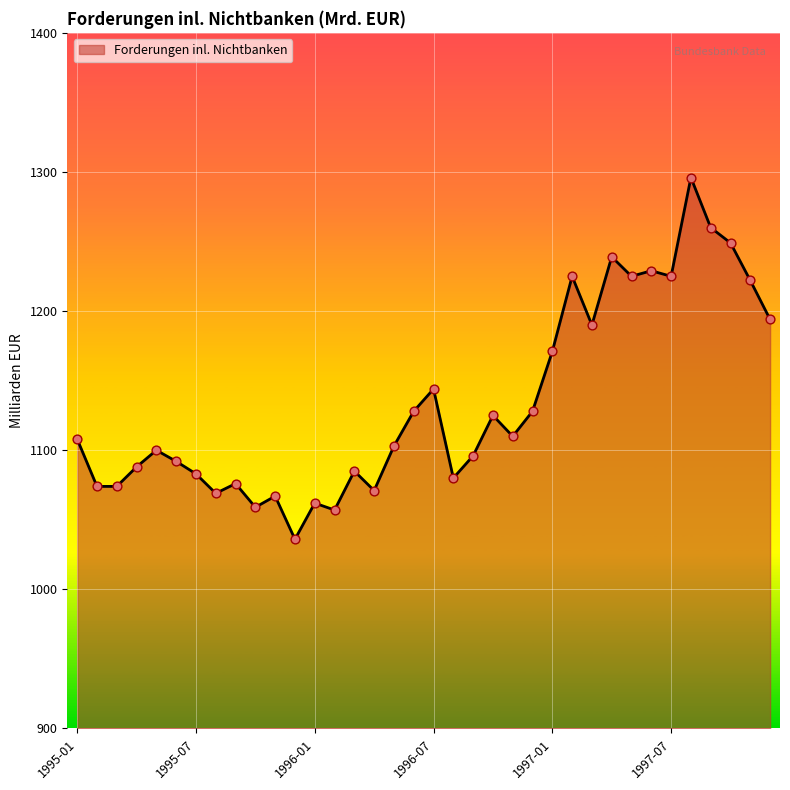

What is the maximum value shown in the chart?

1296